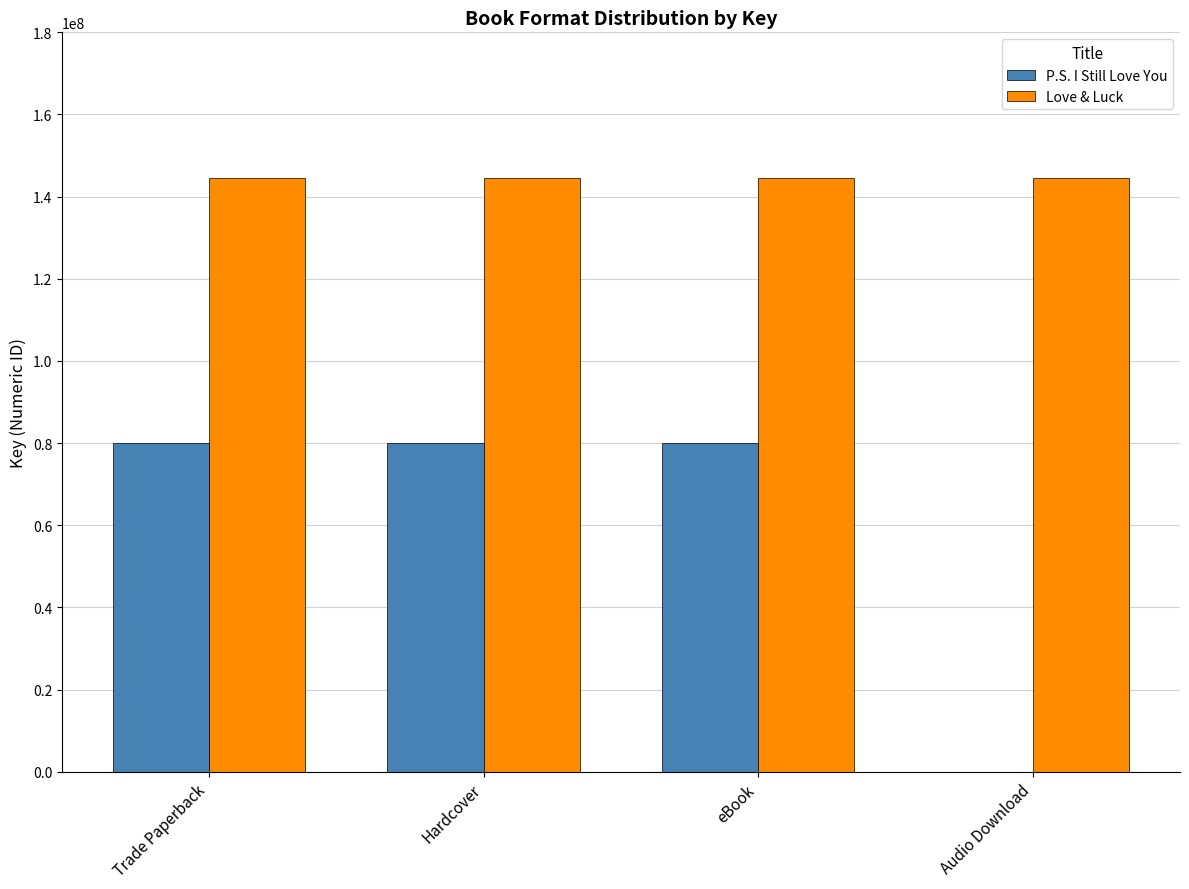

What is the sum of the Love & Luck values at Trade Paperback and Hardcover?

288906718